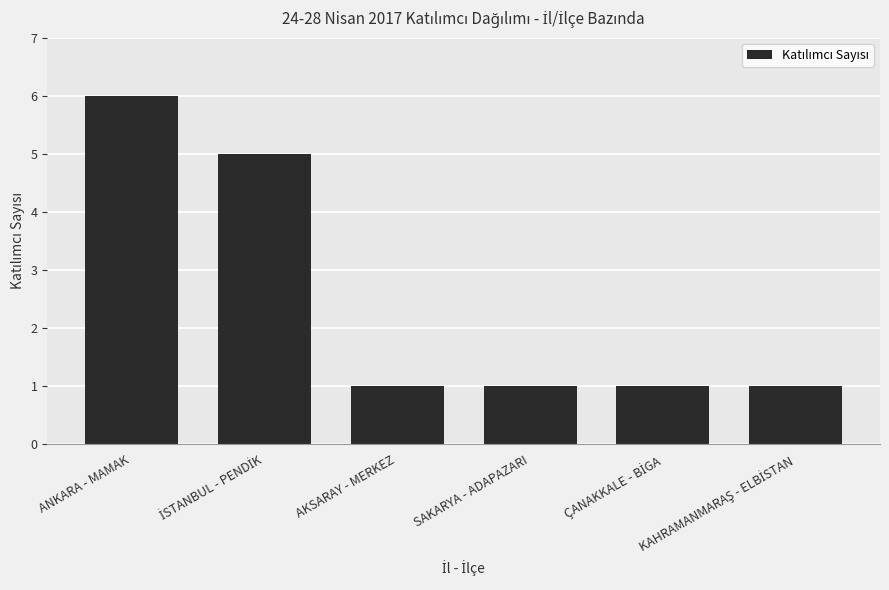

What is the greatest value displayed?

6